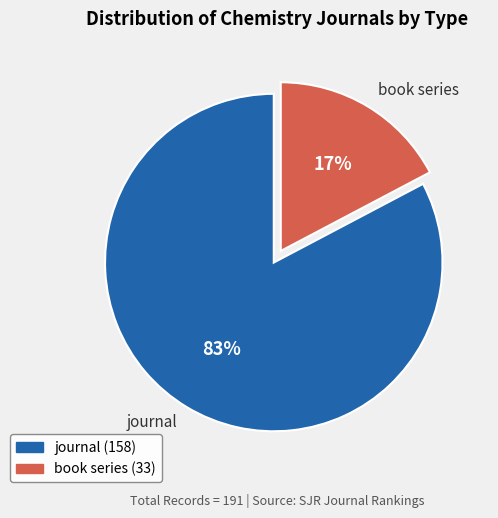

What percentage is the journal slice, to the nearest percent?

83%